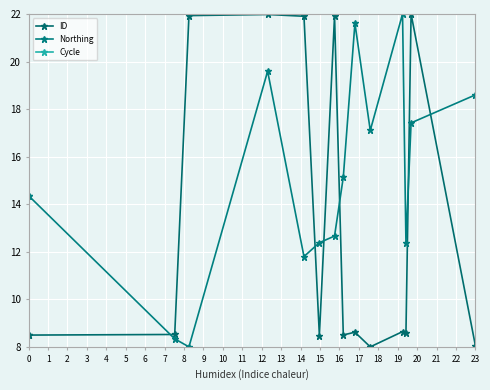

True or false: ID and Cycle cross at least once.

False